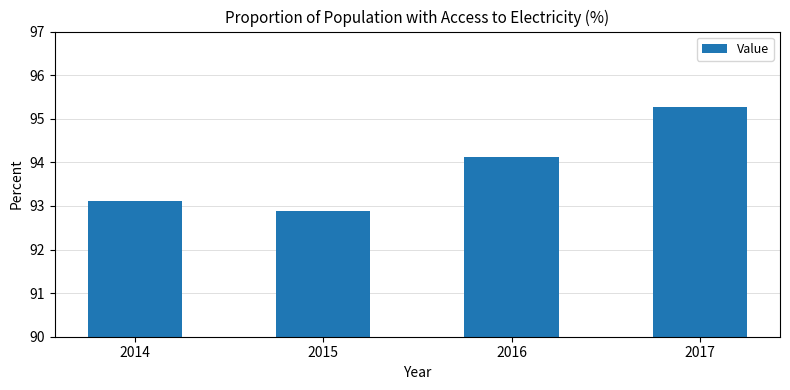

List the labels in order of value, smallest first.

2015, 2014, 2016, 2017